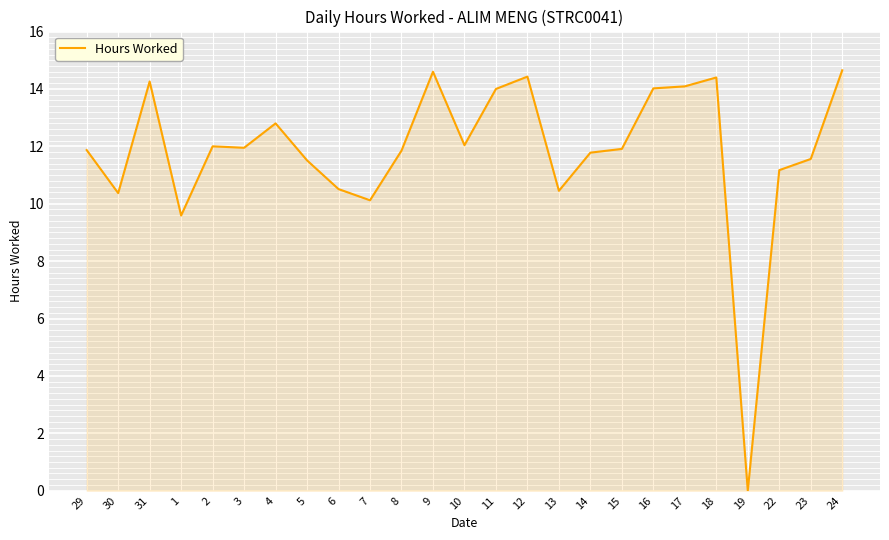

What position from the left is 2?

5